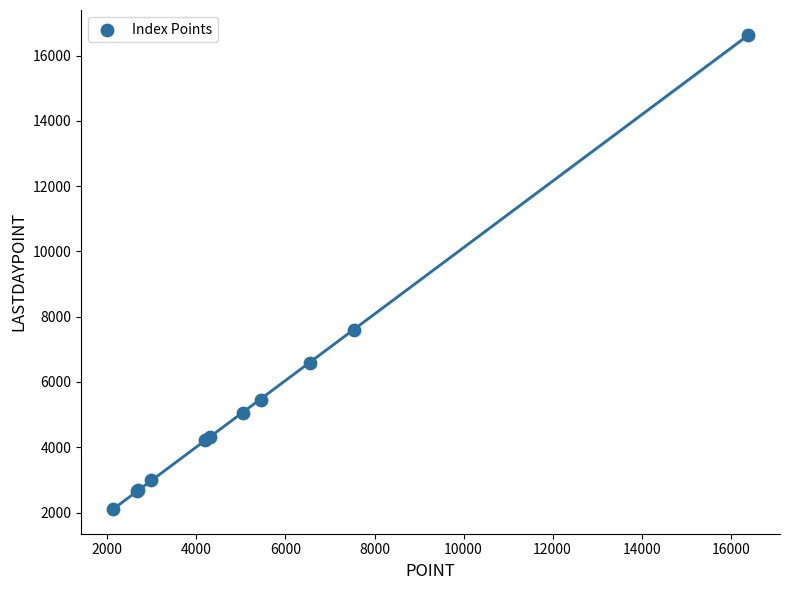

What Y value in the scatter plot is closest to 9375?

7596.0